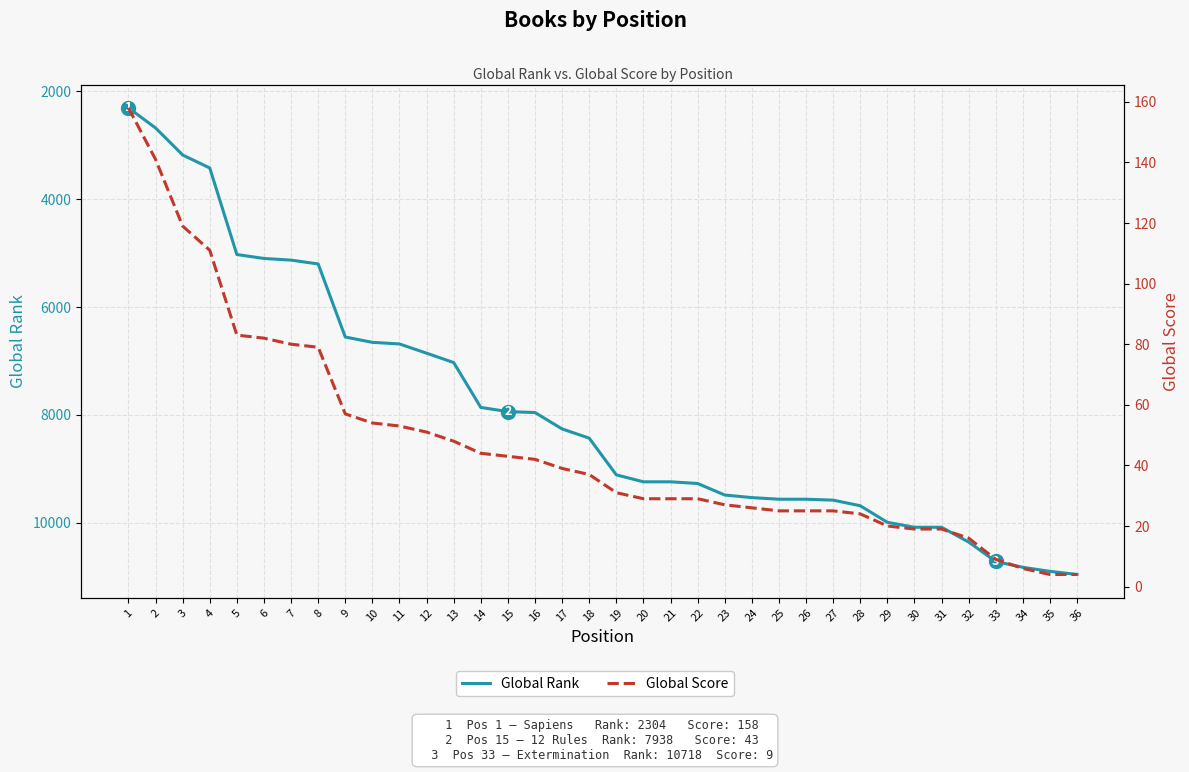

At which label does Global Rank first exceed 9111?

20